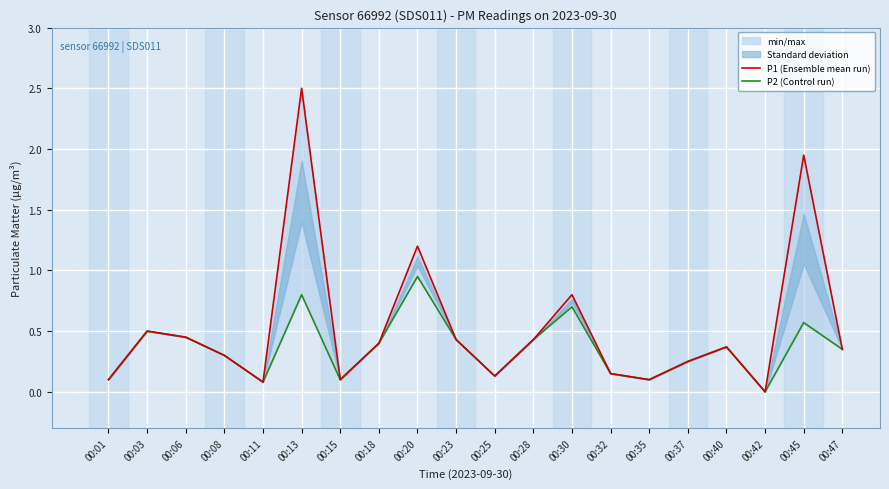

Where is P2 (Control run) nearest to the value 0?

00:42